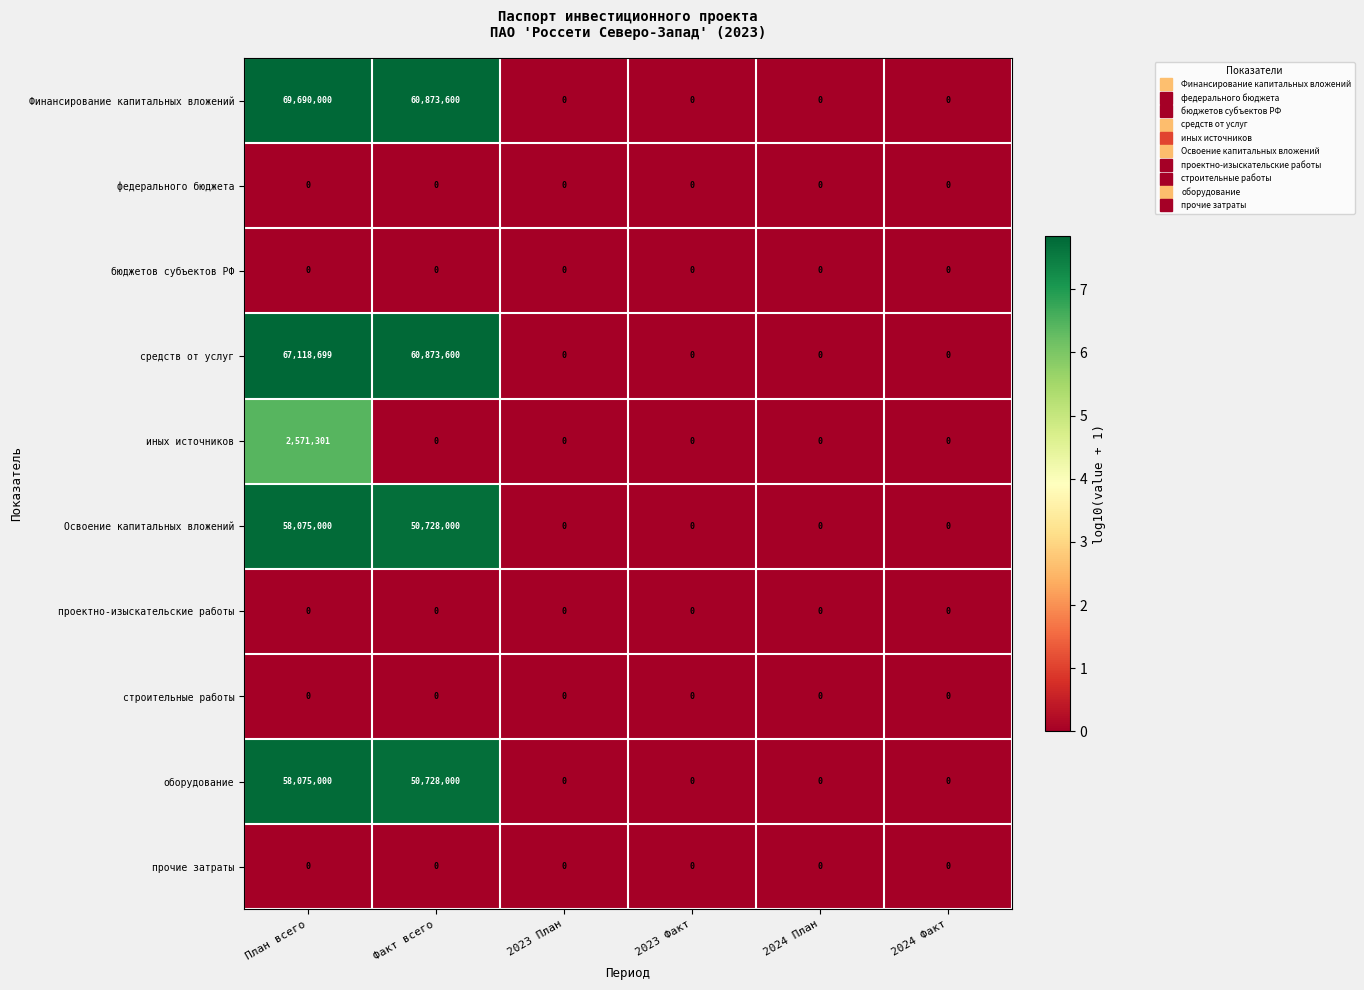

The value of Освоение капитальных вложений at 2024 Факт is 0. True or false?

True